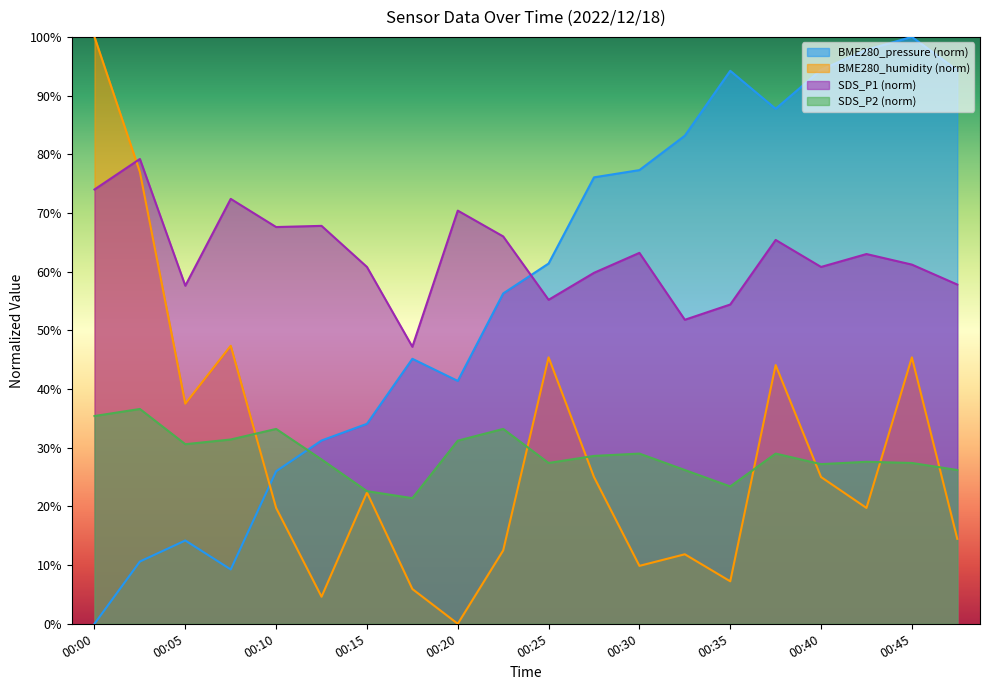

True or false: BME280_humidity has more than 1 interior local peaks.

True